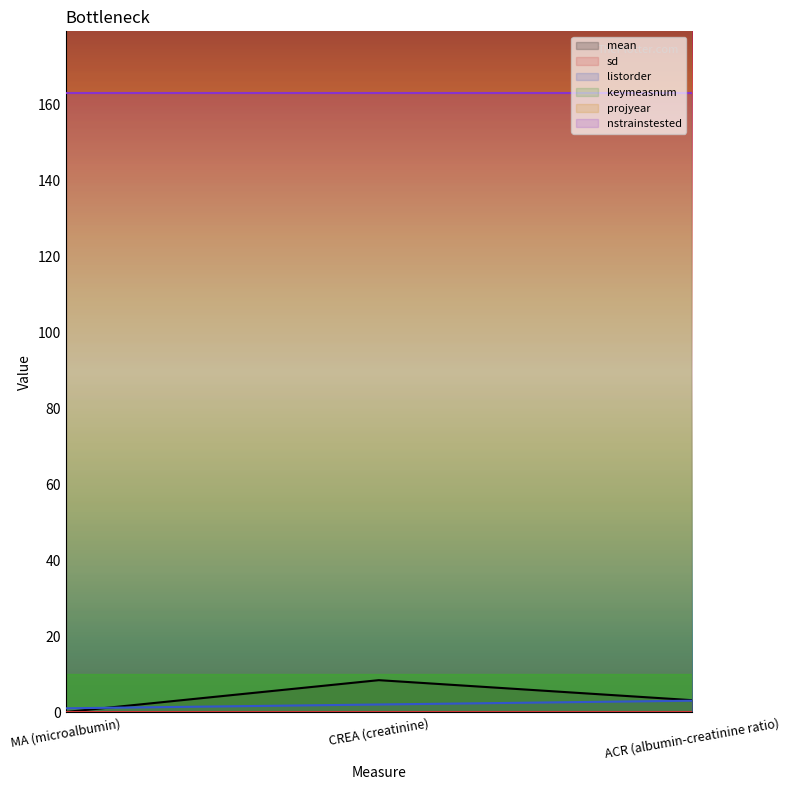

At which label does mean first exceed 3?

CREA (creatinine)